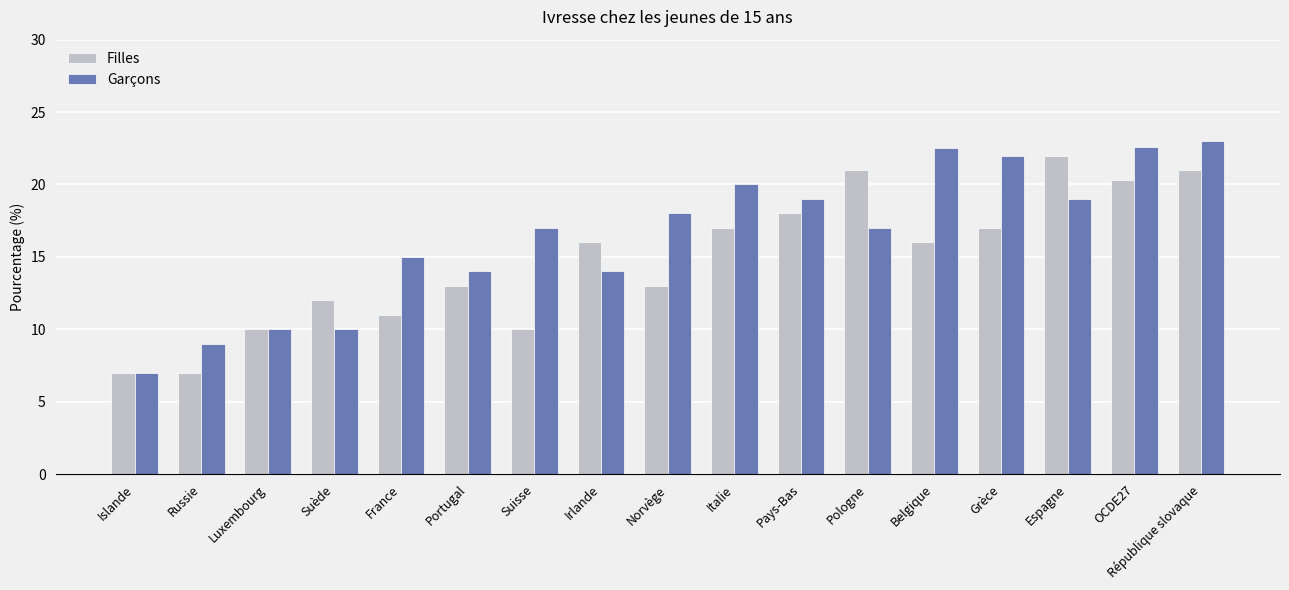

True or false: Garçons has a value of 12.2 at Pays-Bas.

False